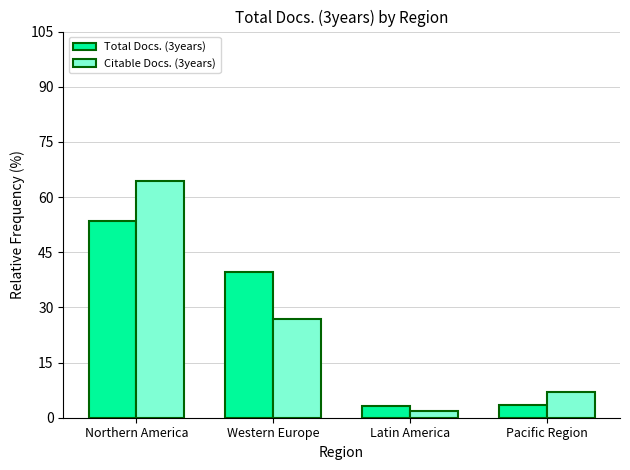

What is the label of the 3rd bar from the right?

Western Europe